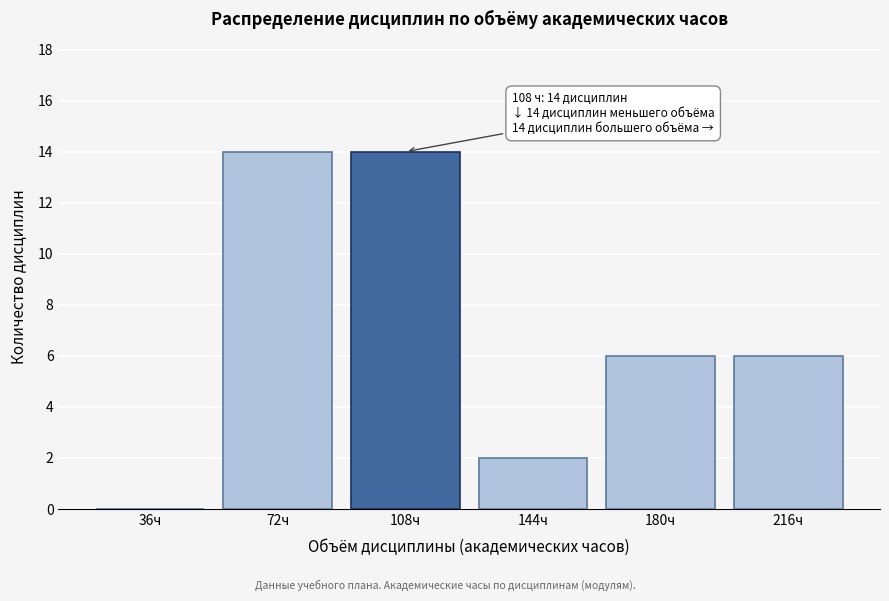

Reading left to right, transcribe all the data shown in this chart.

36ч=0	72ч=14	108ч=14	144ч=2	180ч=6	216ч=6